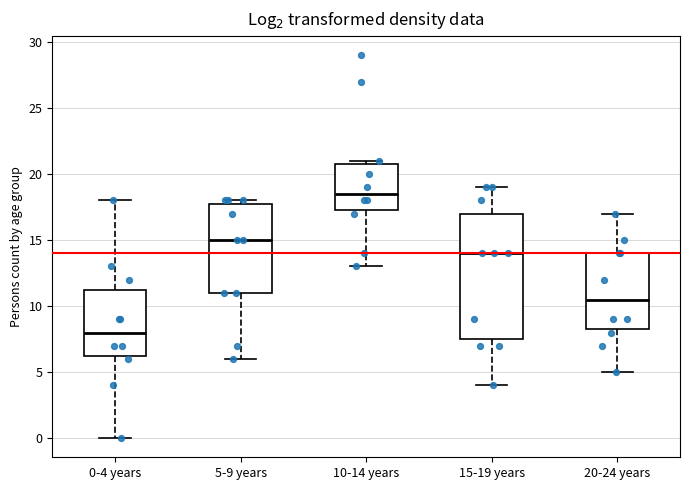

Reading left to right, transcribe this box plot: for each box, give where its median line is, the range the box spans, and where its two whiskers end, as read against the y-axis. The values are not printed on the chart, so give them approximately, as read against the axis.

0-4 years: median 8.0, box 6.5 to 11.5, whiskers 0.0 to 18.0
5-9 years: median 15.0, box 11.0 to 18.0, whiskers 6.0 to 18.0 (just above the box's upper edge)
10-14 years: median 18.5, box 17.5 to 21.0, whiskers 13.0 to 21.0 (just above the box's upper edge)
15-19 years: median 14.0, box 7.5 to 17.0, whiskers 4.0 to 19.0
20-24 years: median 10.5, box 8.5 to 14.0, whiskers 5.0 to 17.0